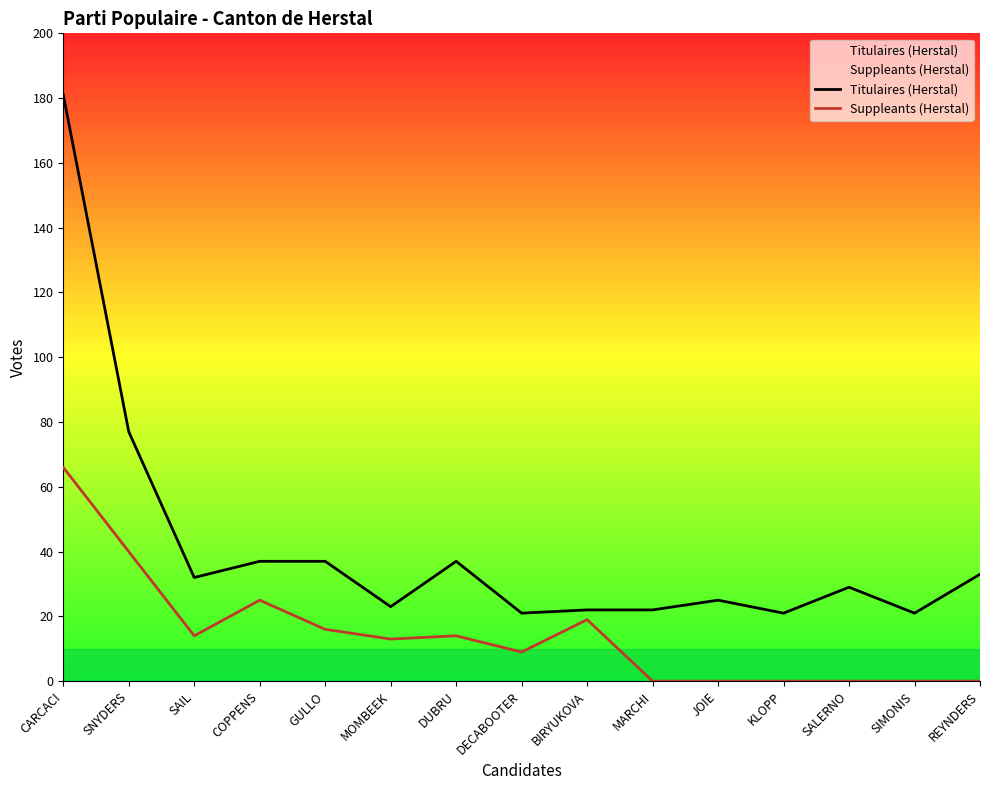

In Titulaires (Herstal), how many points are lower than both neighbors (excluding endpoints)?

5